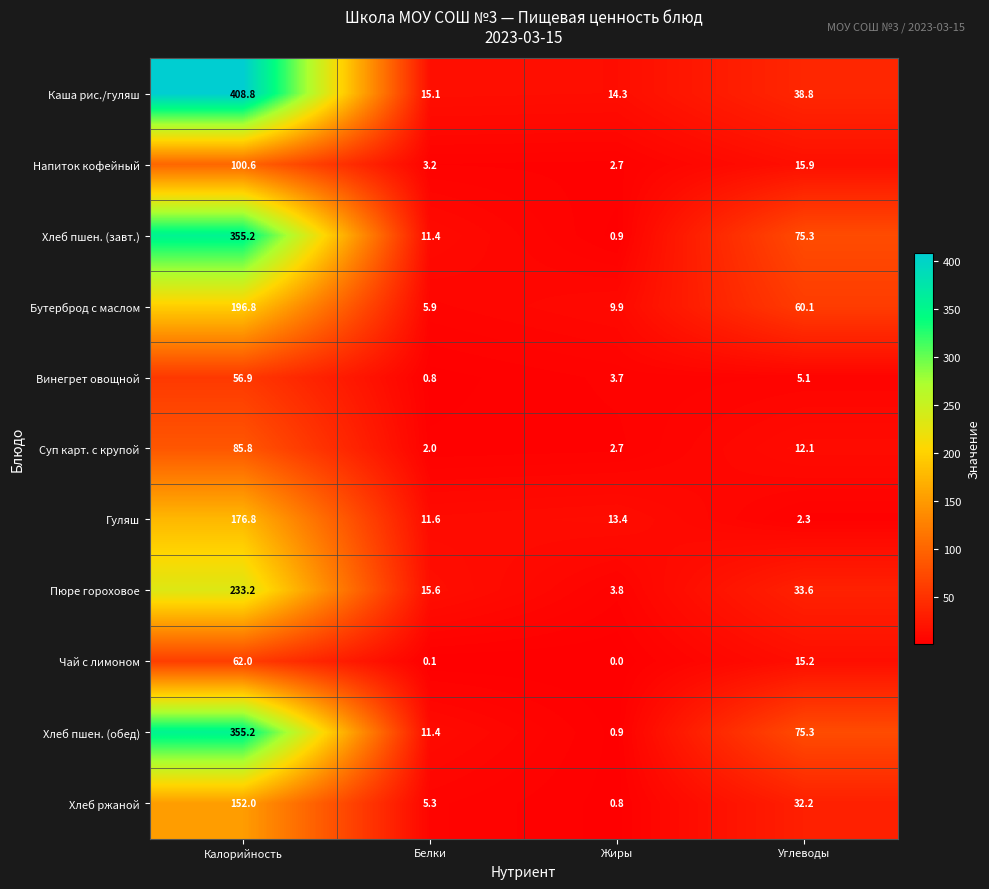

What is the sum of all Гуляш values?

204.1